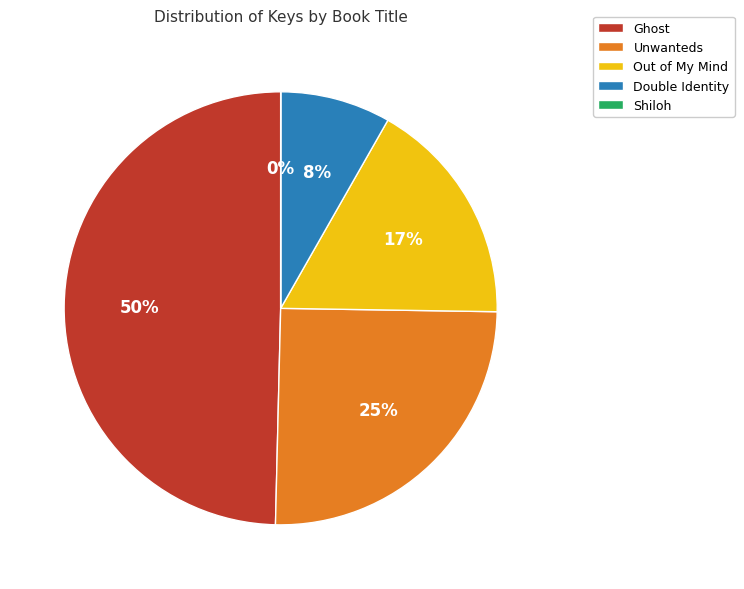

Which category has the biggest portion of the pie?

Ghost